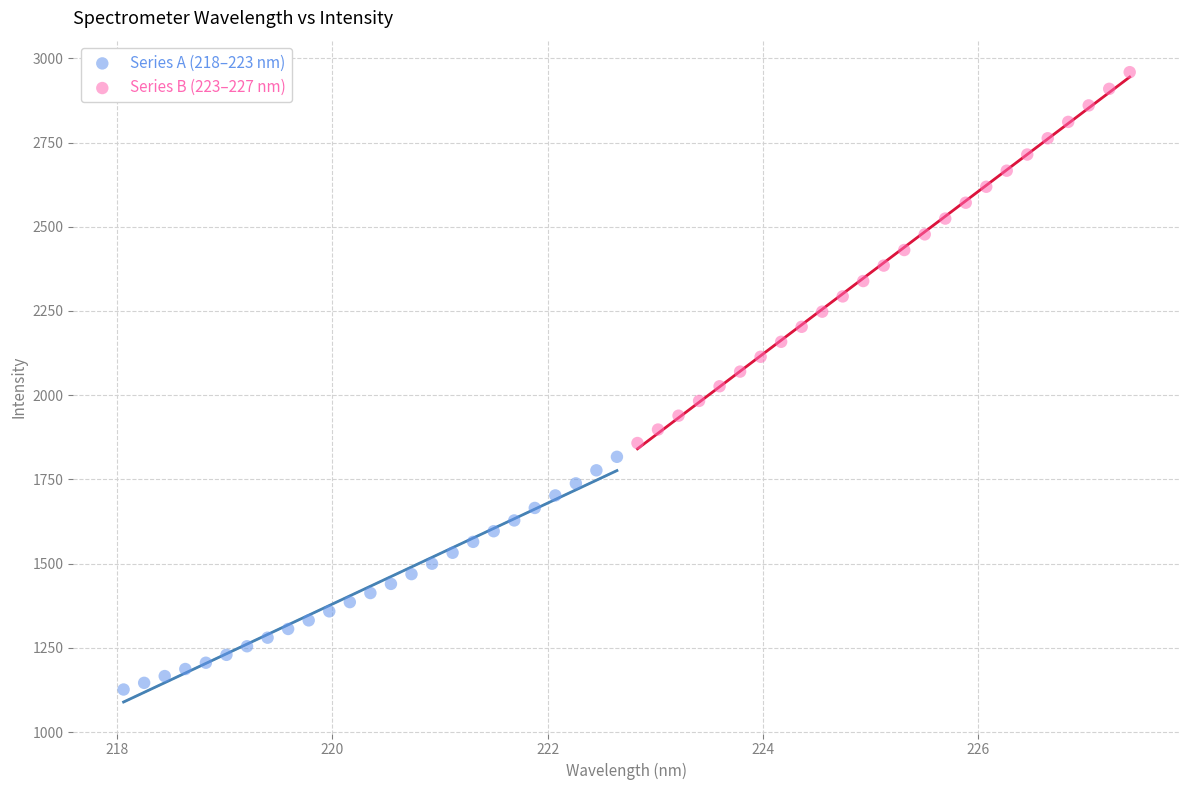

Which series has the widest spread of Y values?

Series B (223–227 nm)